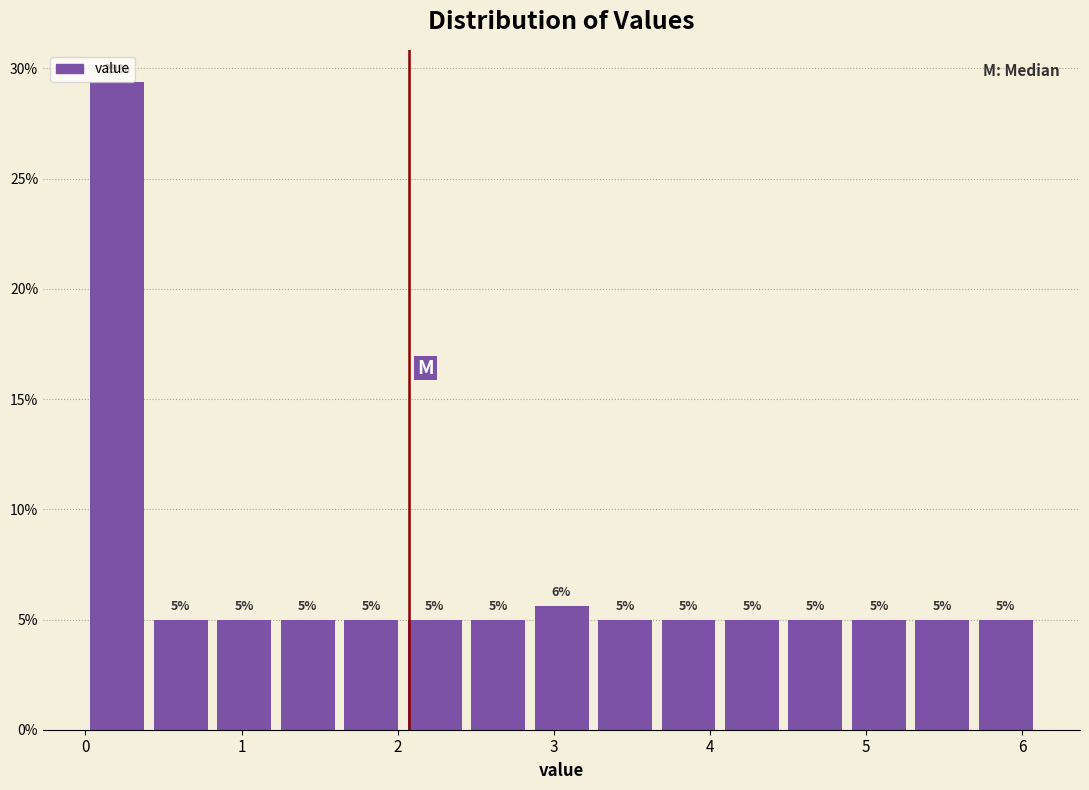

Over which range of the x-axis is the bar tallest?

0.0 to 0.4